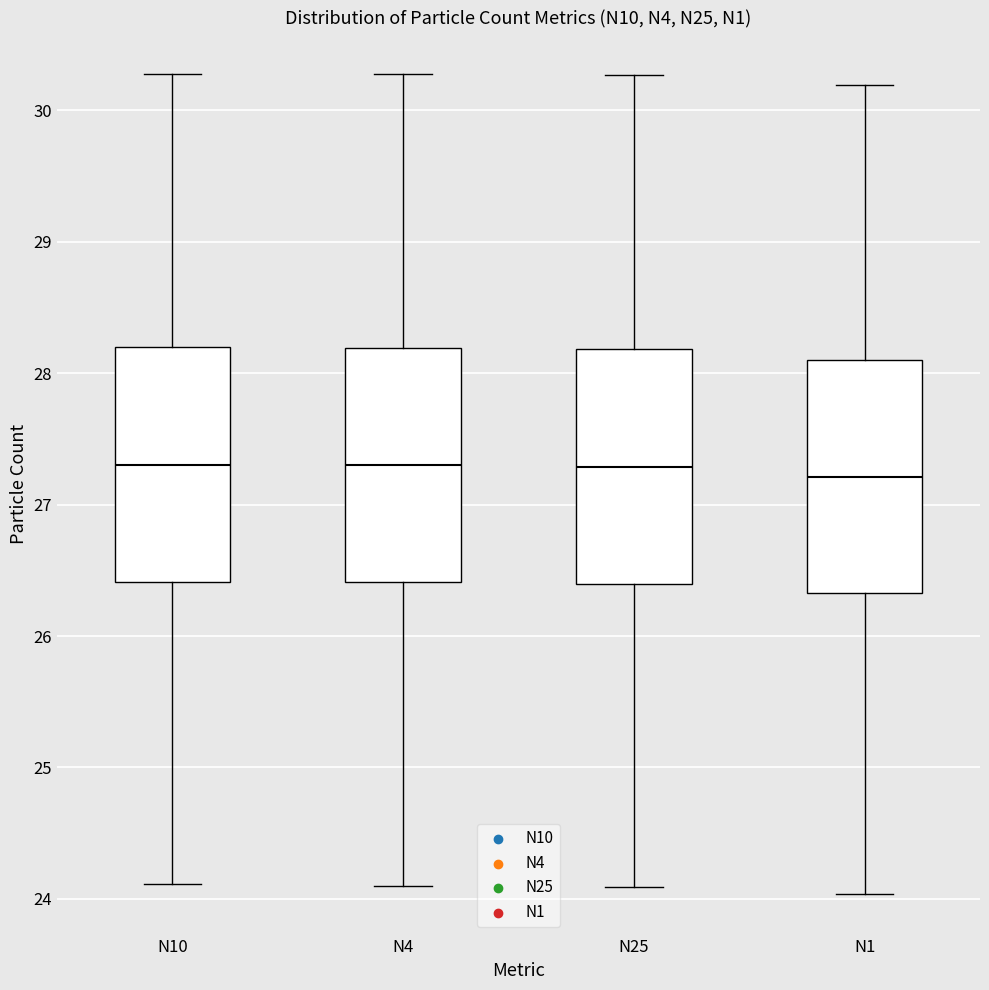

Reading left to right, read every box against the y-axis: the position of its median line, the range the box covers, and the ends of its whiskers. The values are not printed on the chart, so give them approximately, as read against the axis.

N10: median 27.3, box 26.4 to 28.2, whiskers 24.1 to 30.3
N4: median 27.3, box 26.4 to 28.2, whiskers 24.1 to 30.3
N25: median 27.3, box 26.4 to 28.2, whiskers 24.1 to 30.3
N1: median 27.2, box 26.3 to 28.1, whiskers 24.0 to 30.2